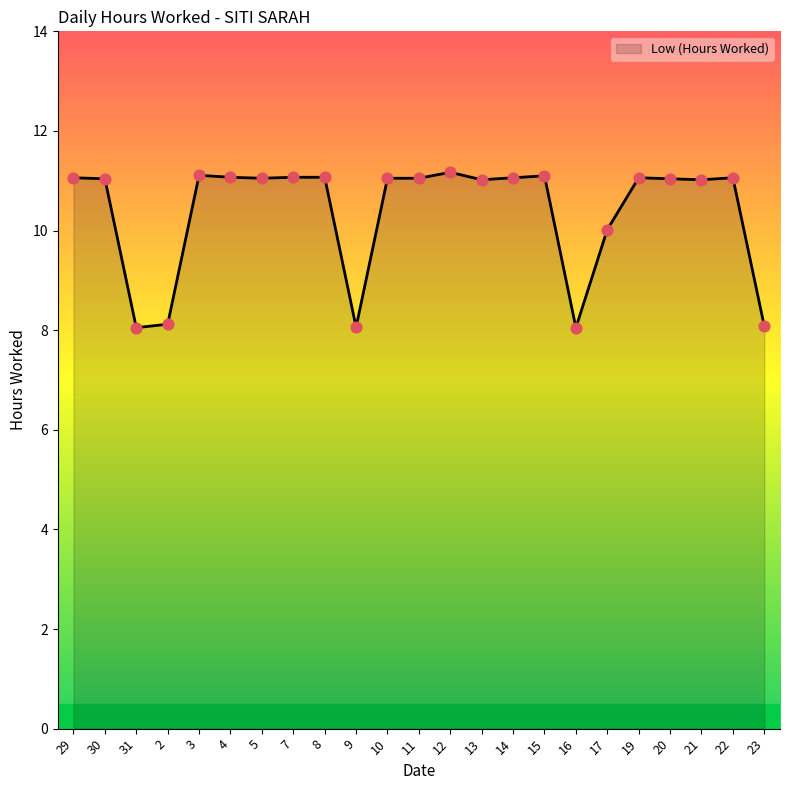

What is the change in value from 8 to 12?

+0.1